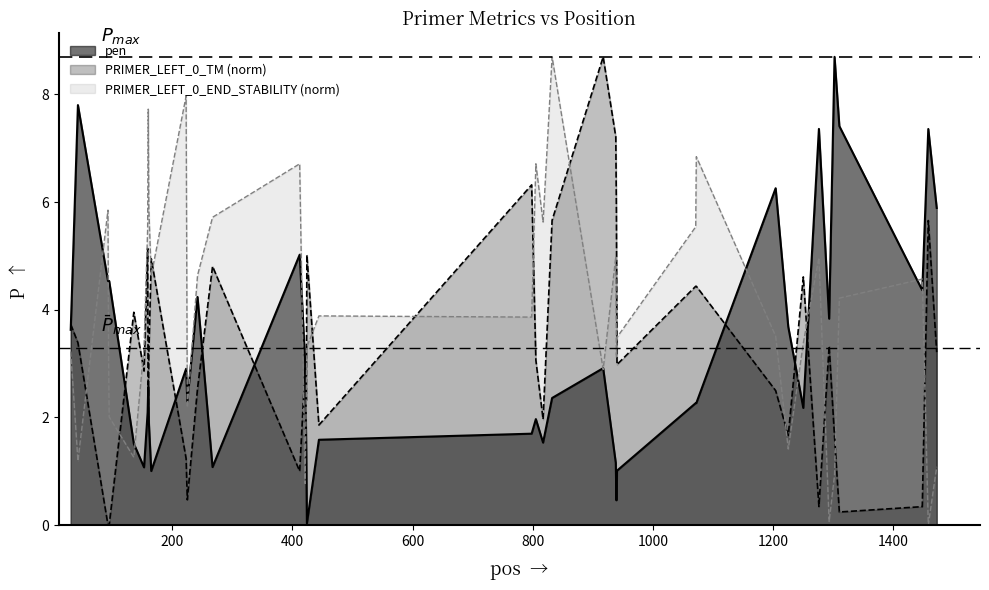

What is the difference between the maximum and minimum values in the PRIMER_LEFT_0_END_STABILITY series?

8.7